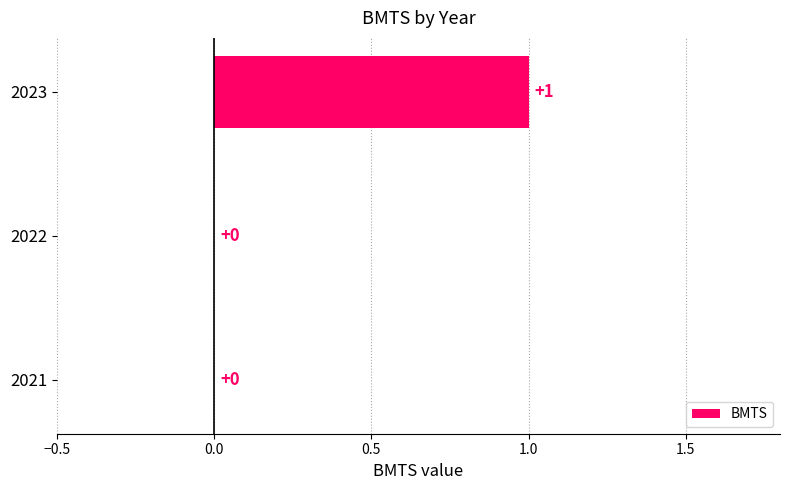

Which category has the highest value across all series?

2023